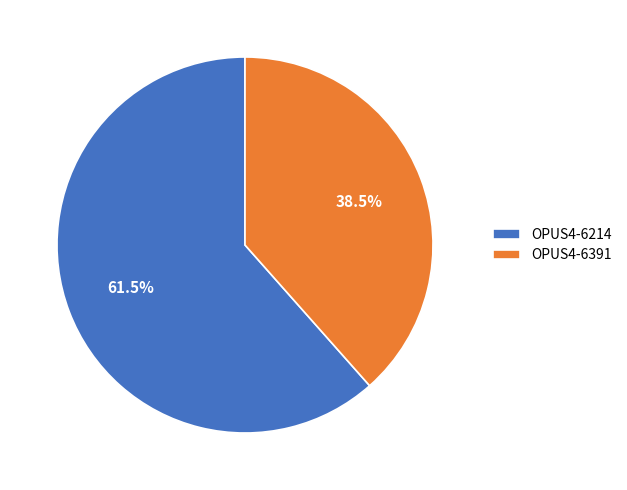

How many segments does this pie chart have?

2